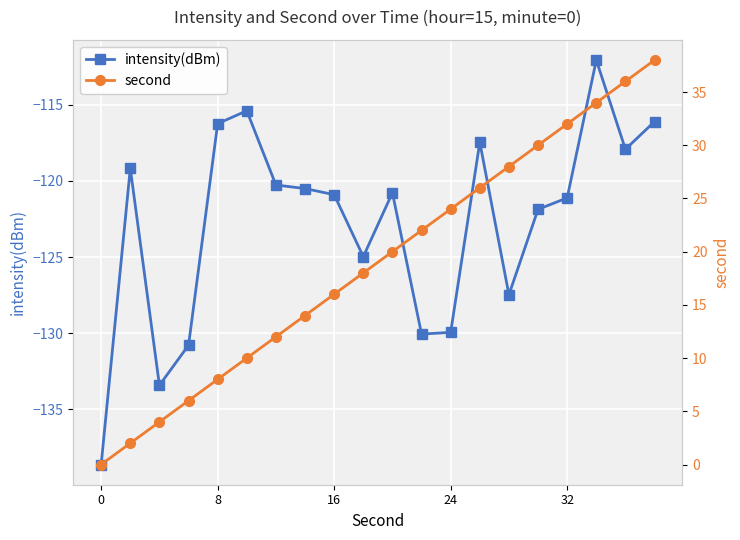

The value of intensity(dBm) at 16 is -70.3. True or false?

False